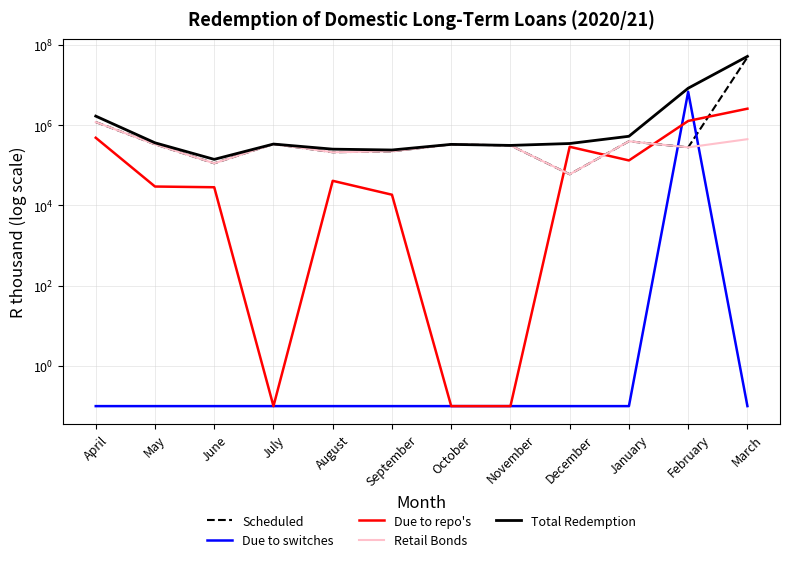

Which label corresponds to the smallest value in the chart?

April